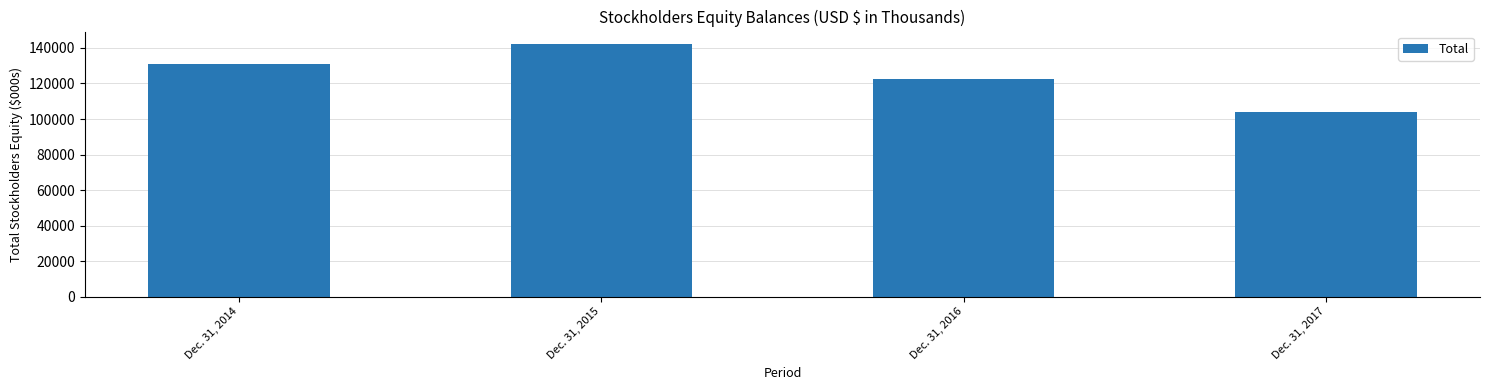

Reading left to right, transcribe all the data shown in this chart.

Dec. 31, 2014=130712	Dec. 31, 2015=142126	Dec. 31, 2016=122380	Dec. 31, 2017=103797